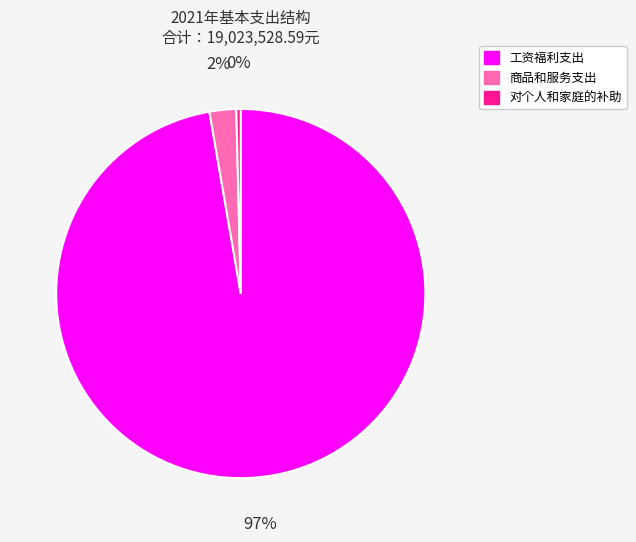

Rank the categories by value from lowest to highest.

对个人和家庭的补助, 商品和服务支出, 工资福利支出